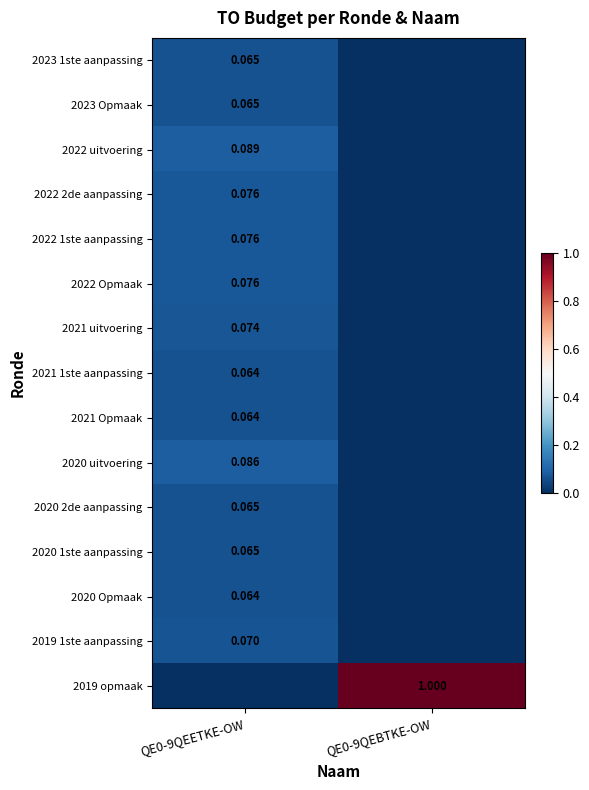

Is the value of 2022 1ste aanpassing at QE0-9QEETKE-OW greater than the value of 2019 opmaak at QE0-9QEBTKE-OW?

No